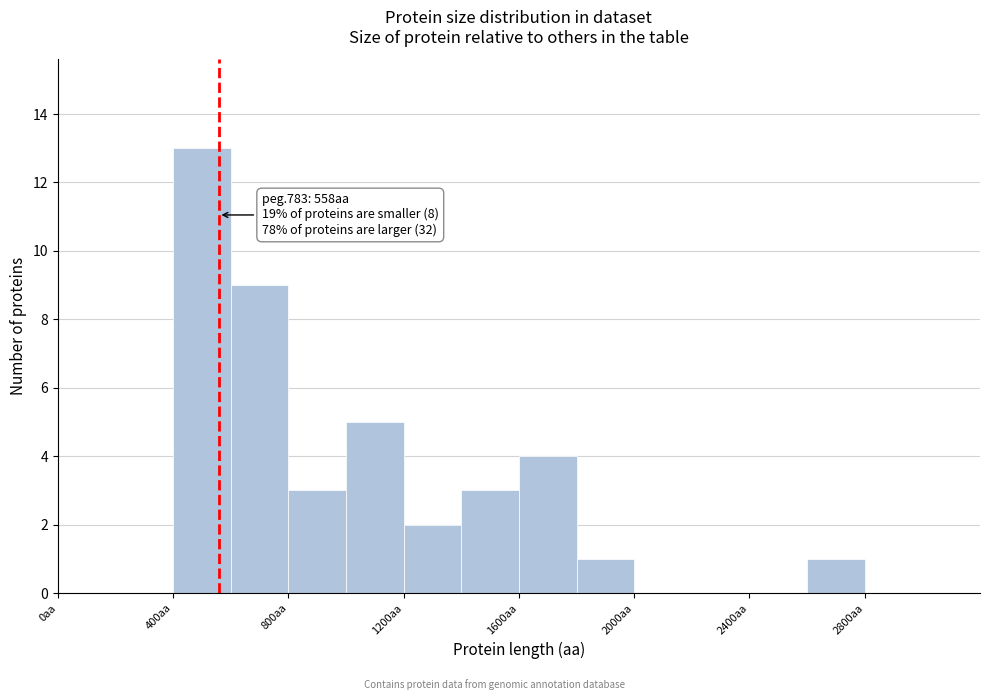

Over which range of the x-axis is the bar tallest?

400 to 600